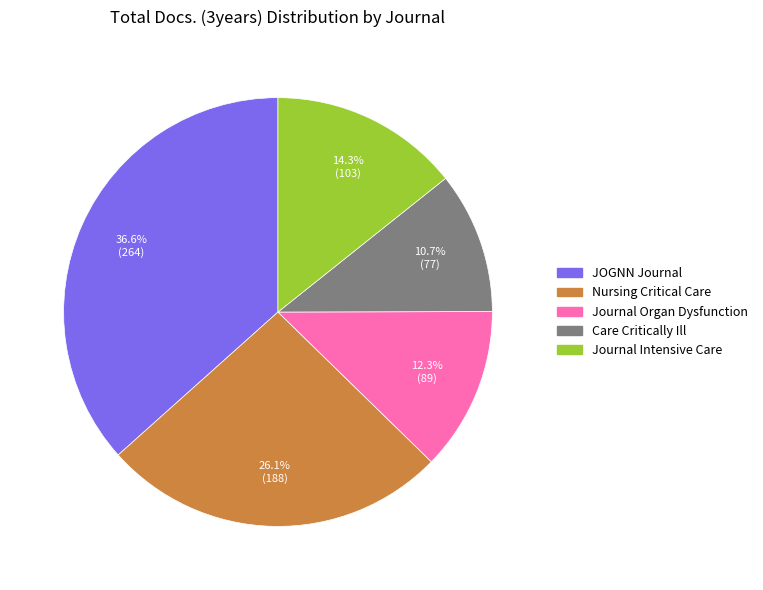

Does any single category account for the majority?

No